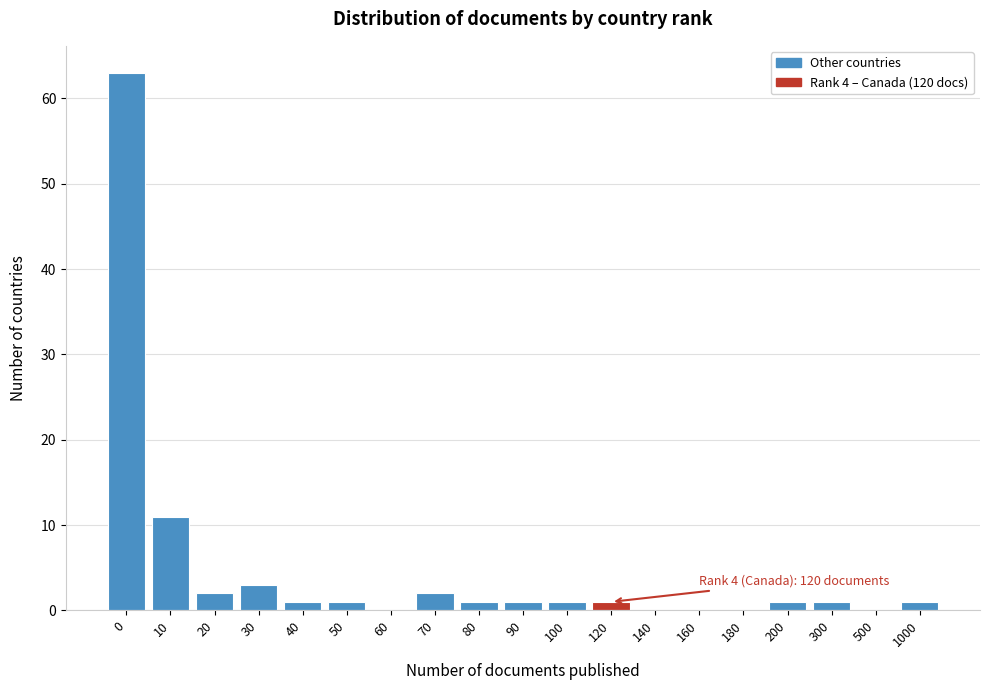

Reading left to right, transcribe all the data shown in this chart.

0=63	10=11	20=2	30=3	40=1	50=1	60=0	70=2	80=1	90=1	100=1	120=1	140=0	160=0	180=0	200=1	300=1	500=0	1000=1